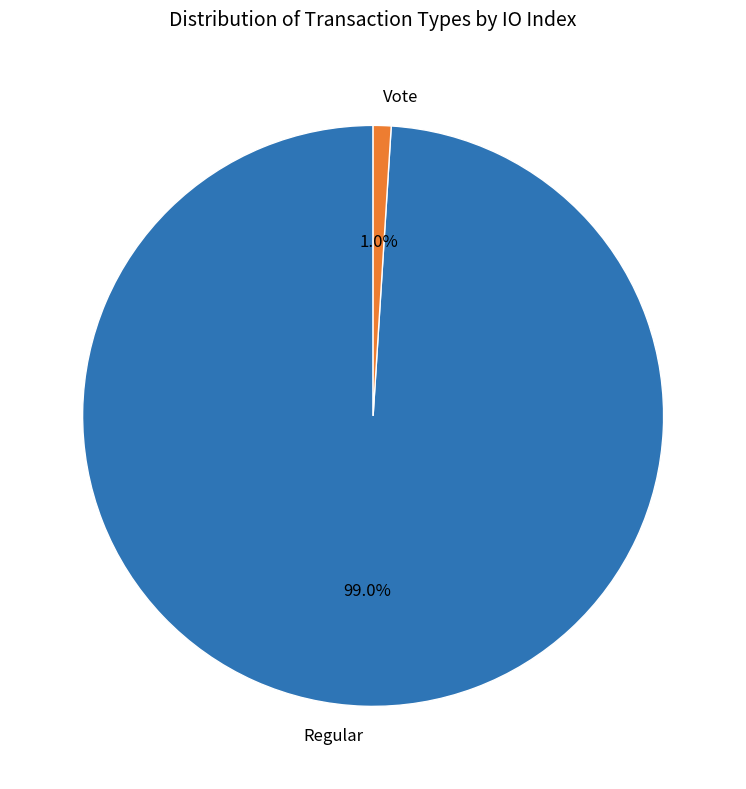

To the nearest percent, what is the combined percentage of Regular and Vote?

100%